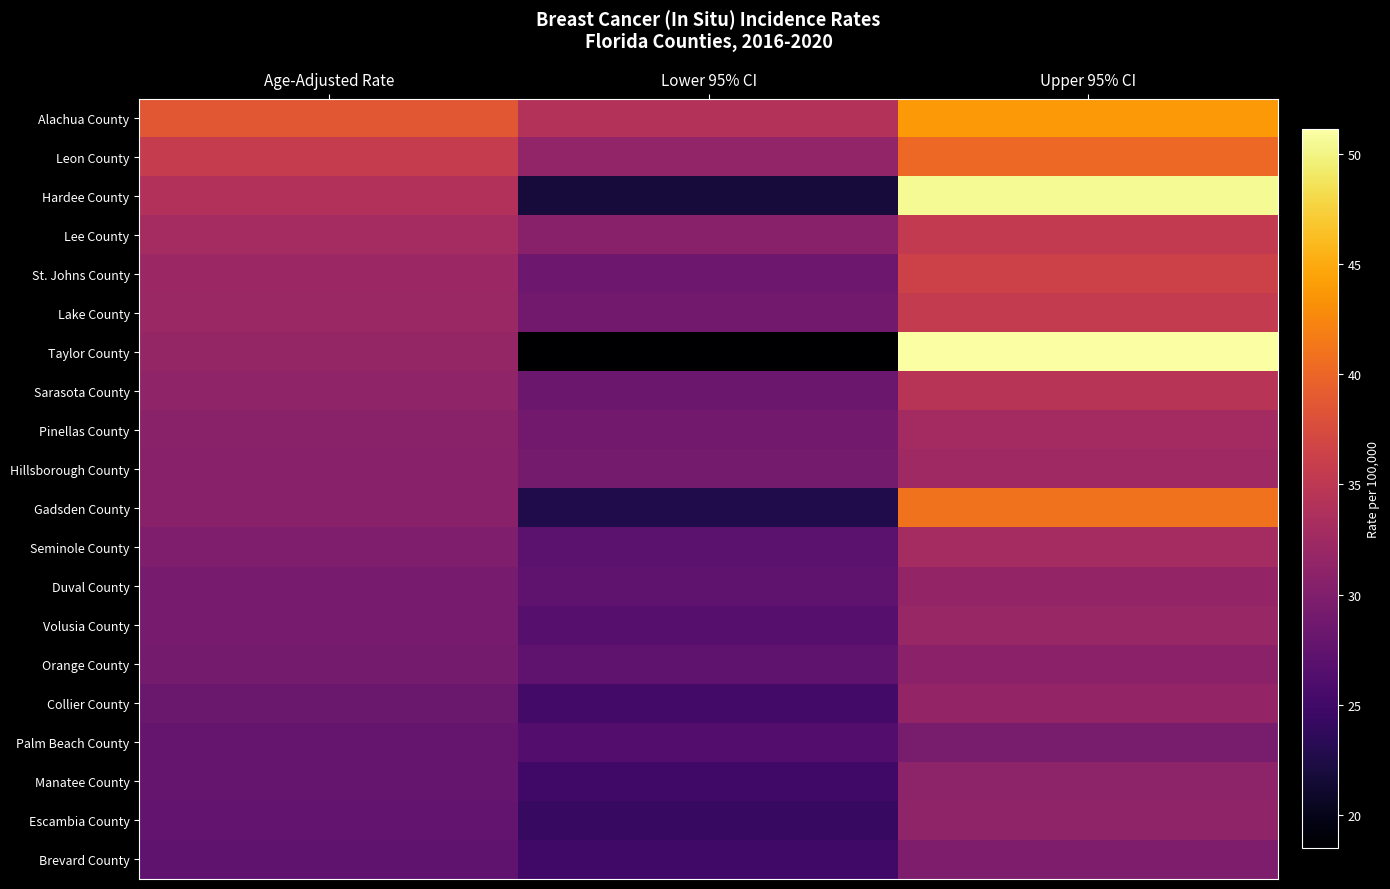

What is the minimum value shown in the chart?

18.5